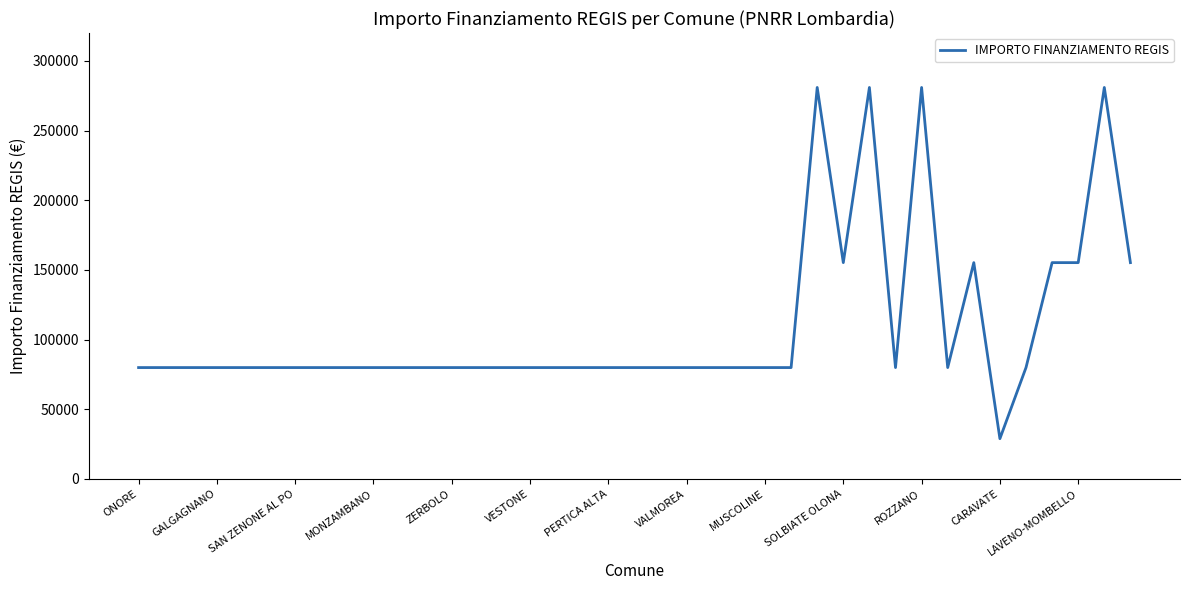

What is the smallest value displayed?

28902